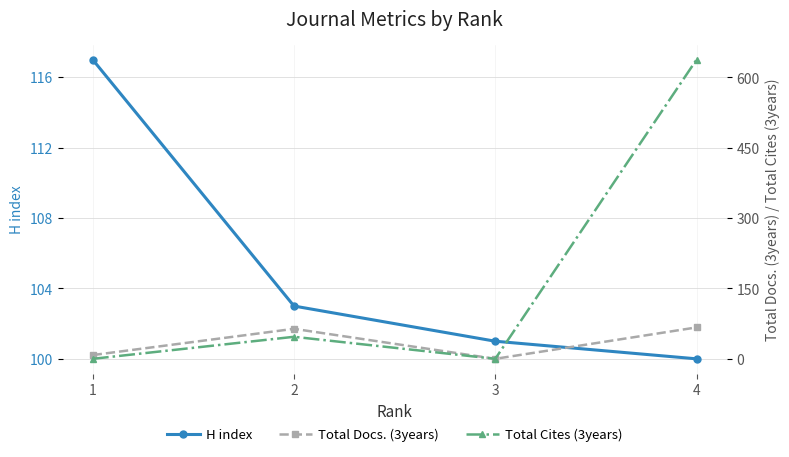

True or false: Total Cites (3years) and H index intersect in this chart.

True